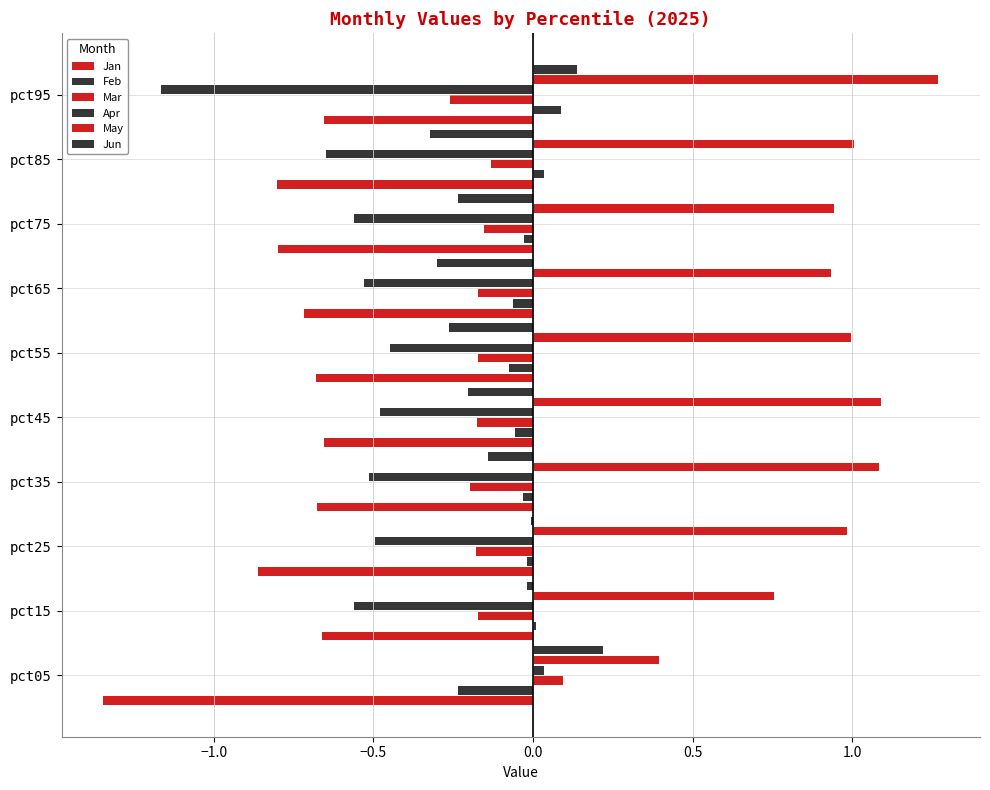

At how many categories does at least one series exceed 0?

10